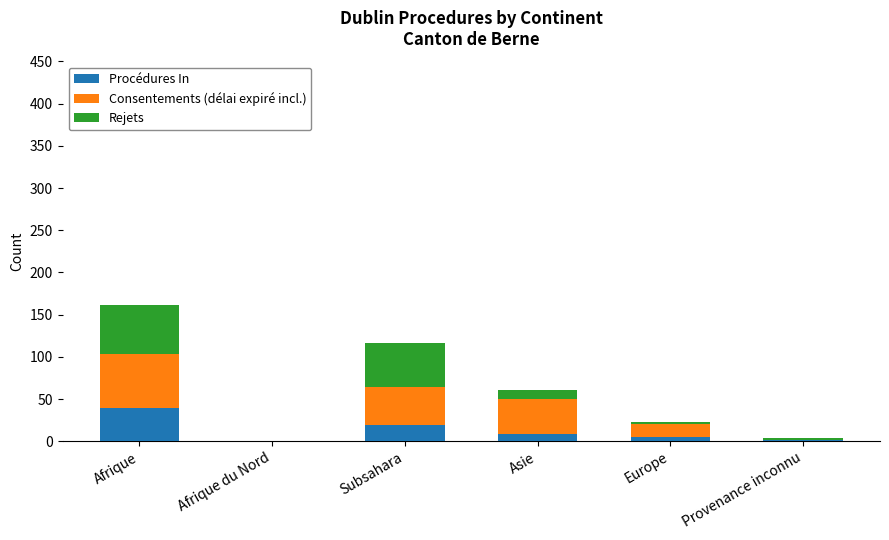

What is the sum of all Procédures In values?

73